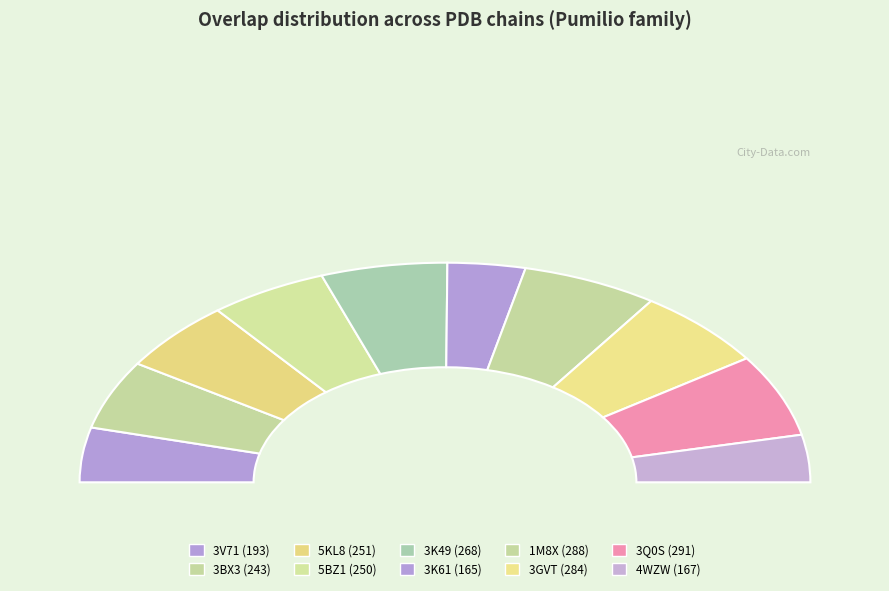

Which slice is the smallest?

3K61